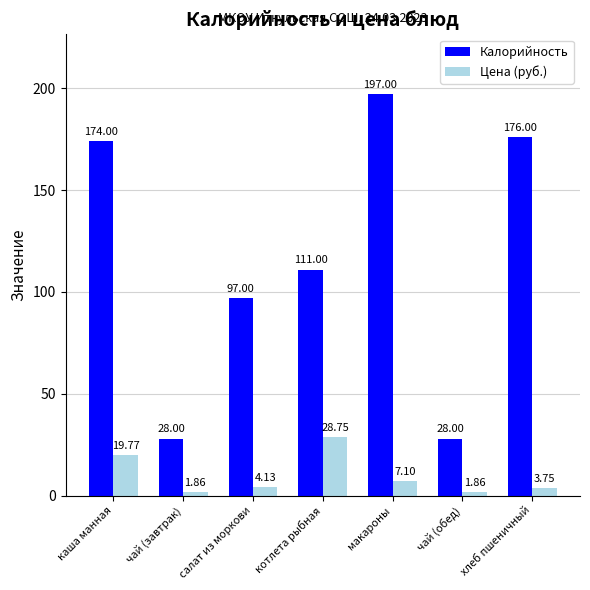

At which label does Цена (руб.) reach its peak?

котлета рыбная